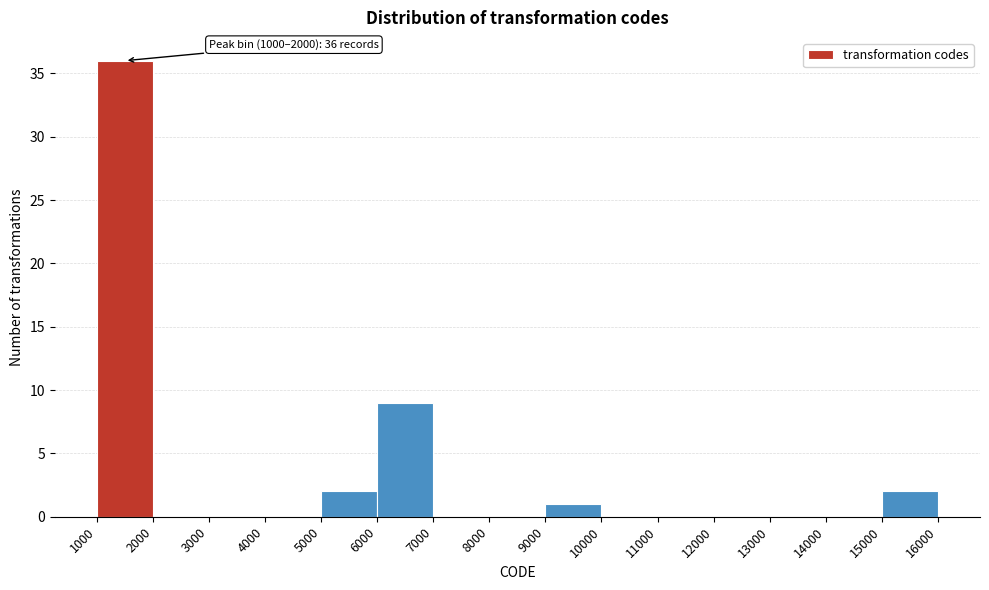

Over which range of the x-axis is the bar tallest?

1000 to 2000